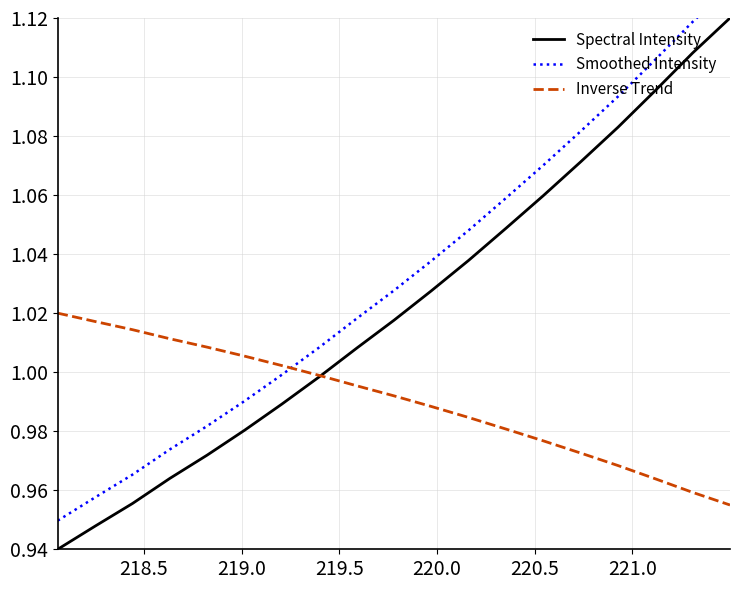

What is the average value of the Smoothed Intensity series?

1.0